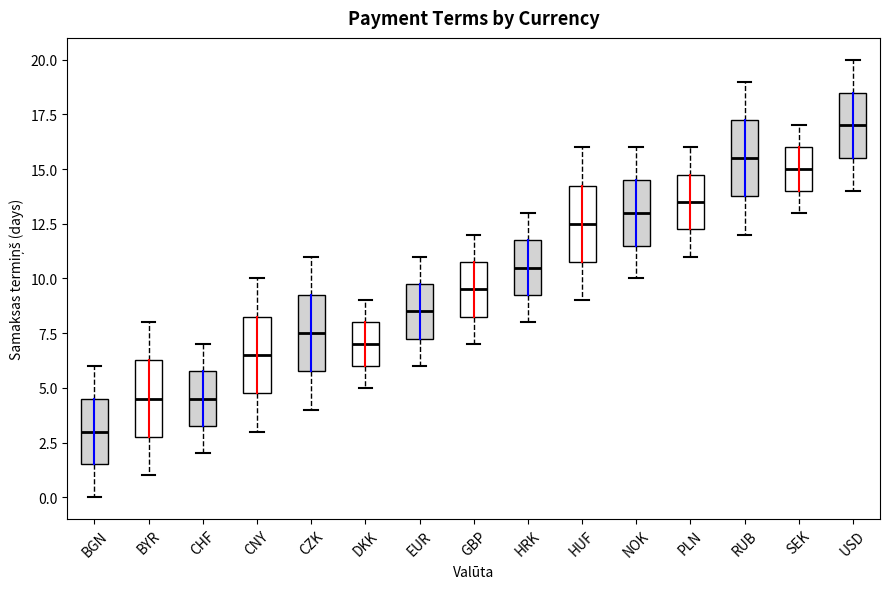

Which box has the highest median line?

USD